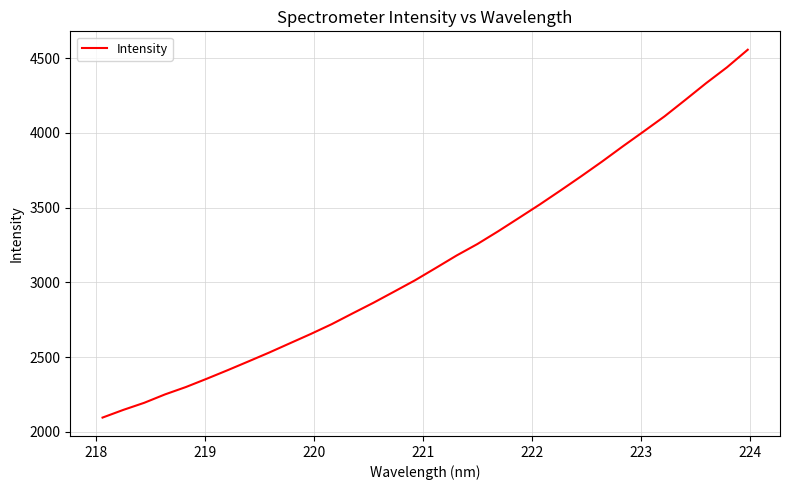

What is the sum of all values?

100874.3